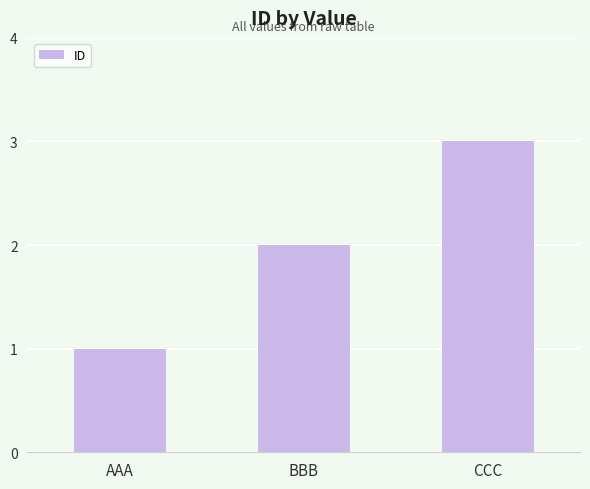

What is the greatest value displayed?

3